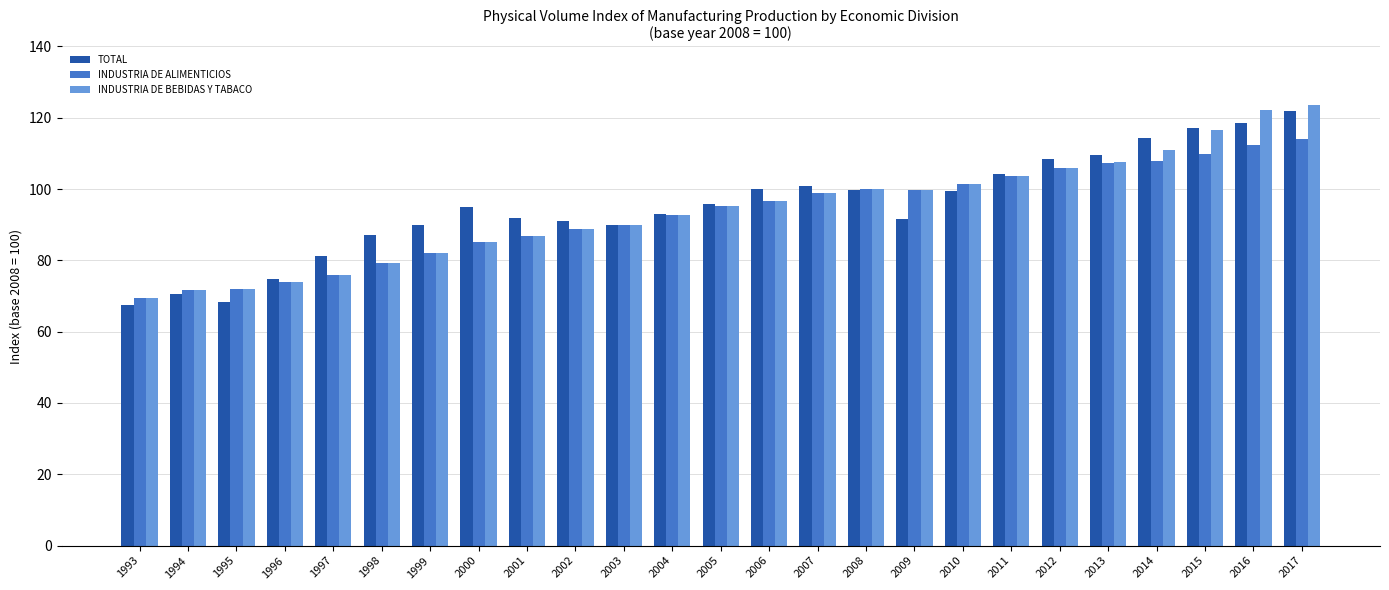

The value of INDUSTRIA DE ALIMENTICIOS at 1995 is 26.4. True or false?

False